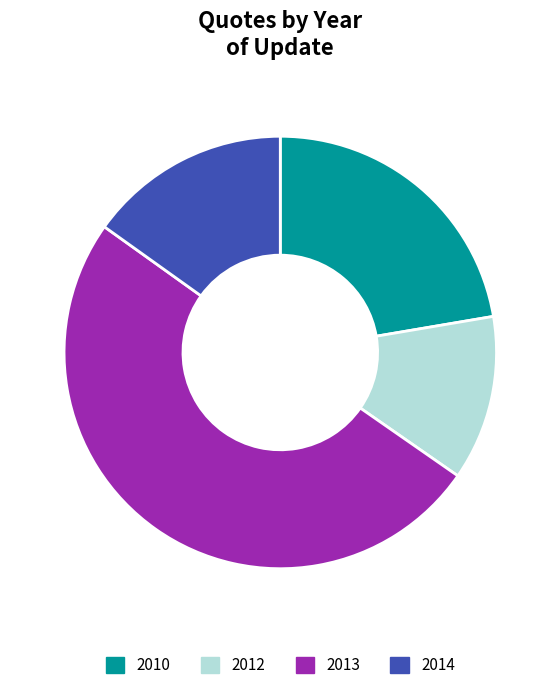

To the nearest percent, what is the average slice percentage?

25%